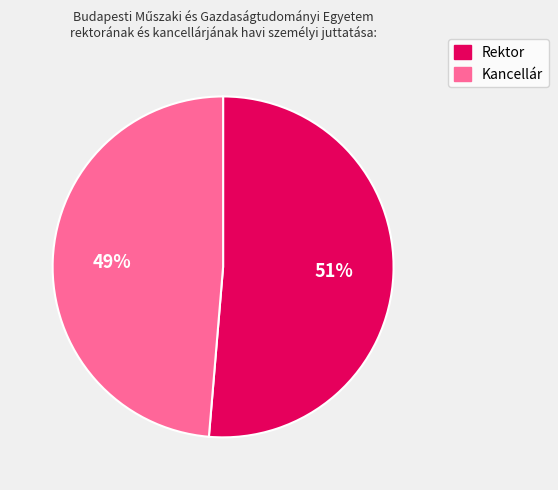

Is it true that Kancellár is 49% of the pie?

True